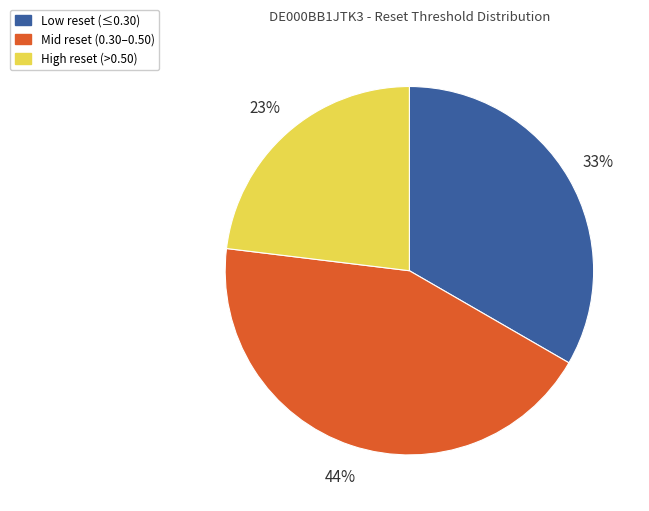

Does any single category account for the majority?

No